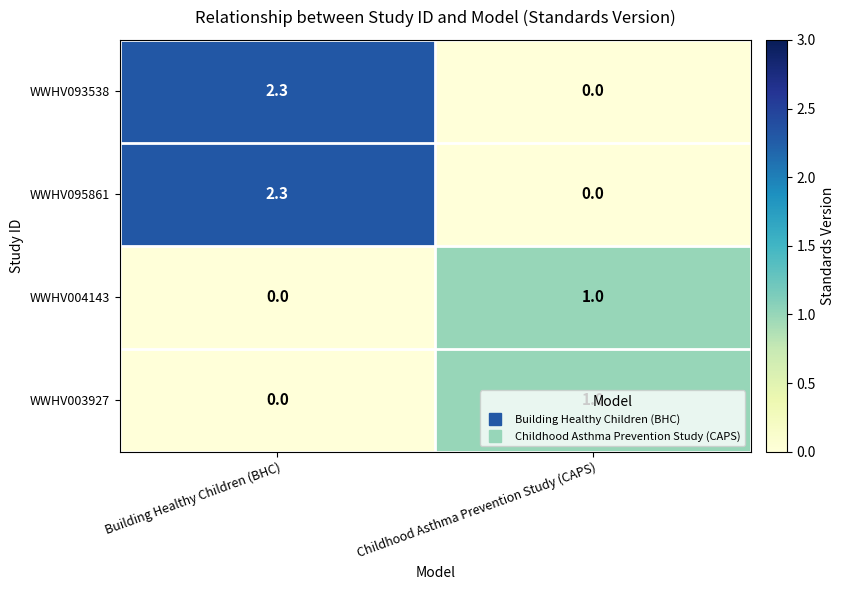

Count the number of data series in this chart.

4